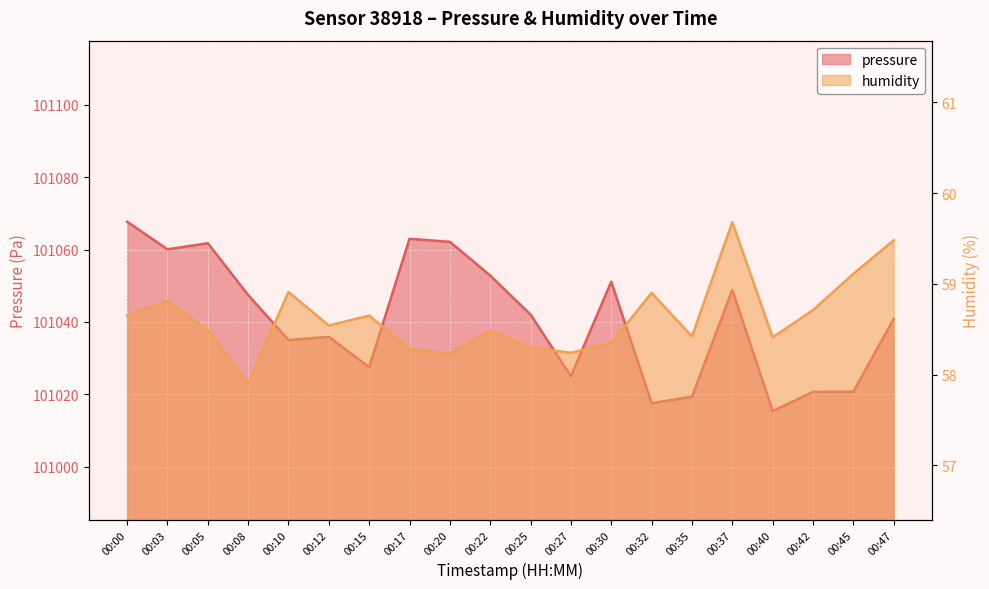

What is the value of the pressure point at the 6th from the left?

101035.9